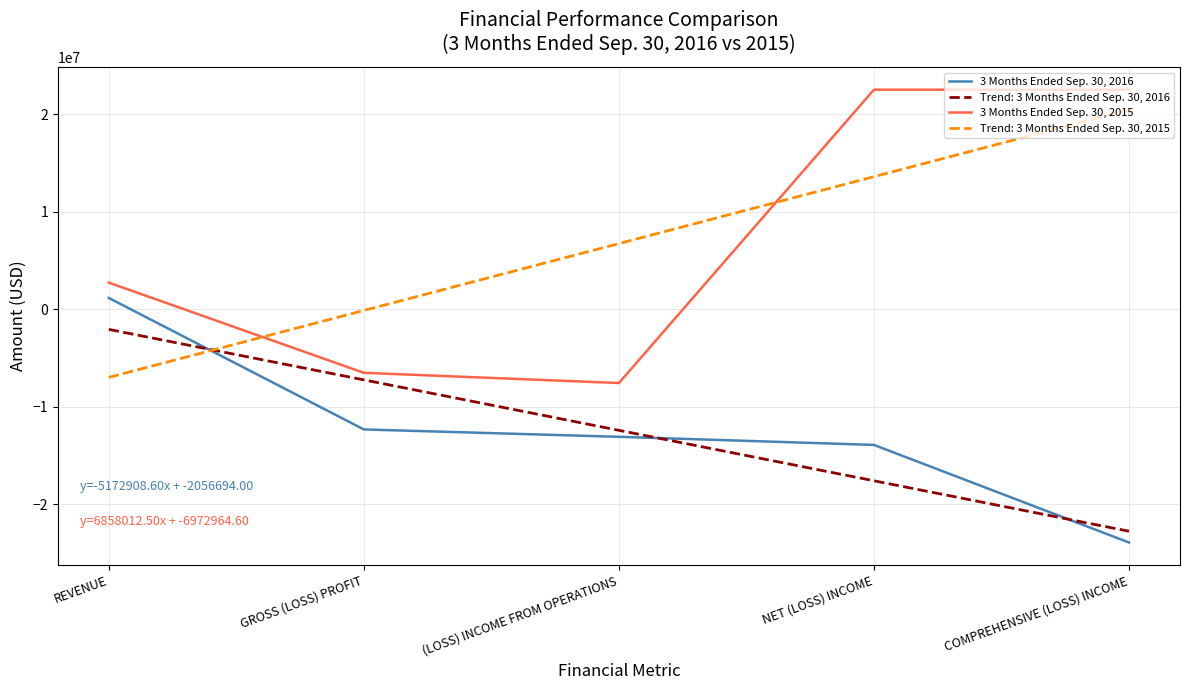

True or false: 3 Months Ended Sep. 30, 2016 has more than 1 interior local peaks.

False